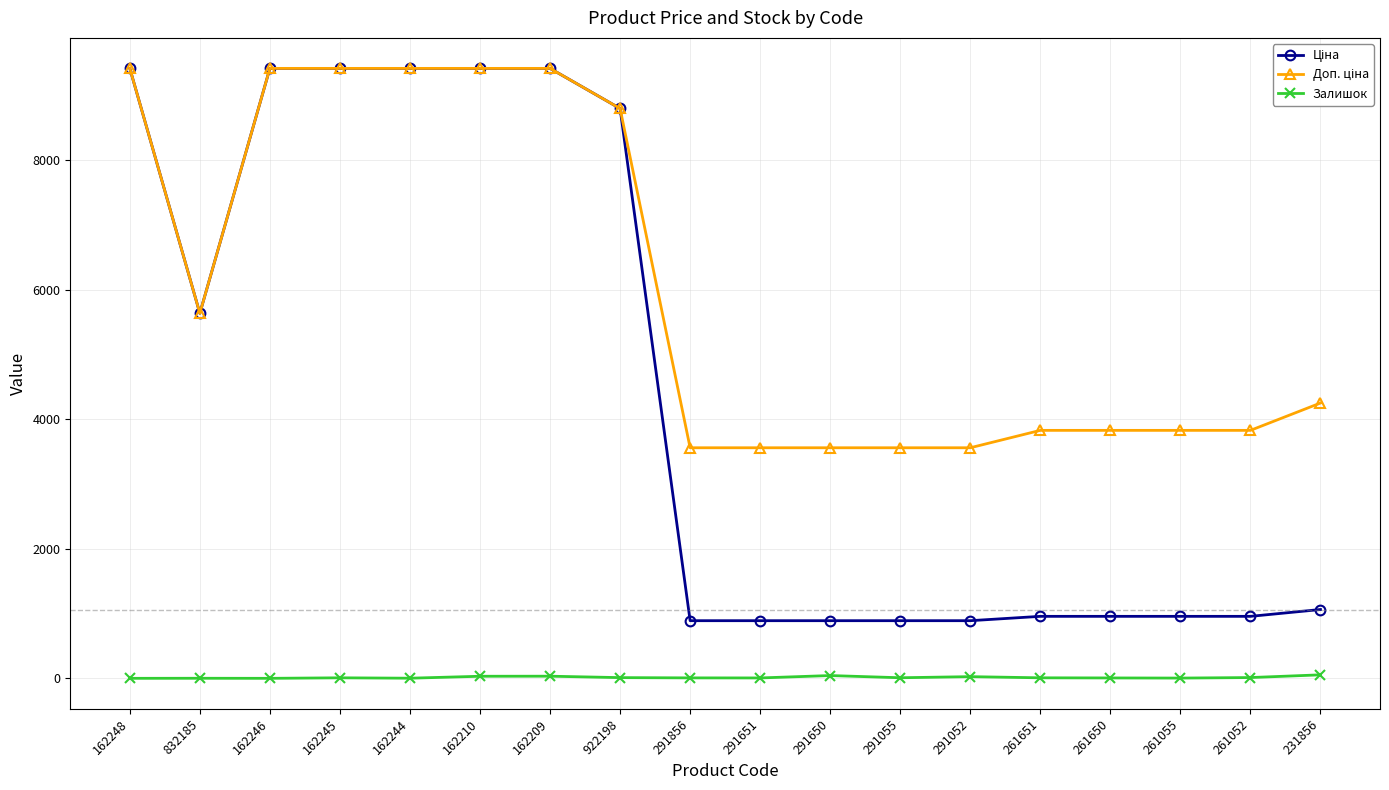

What is the difference between the highest and lowest values at 291651?

3553.7